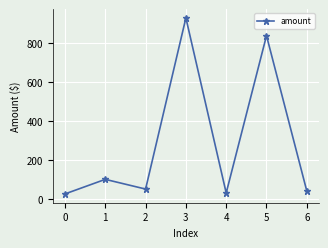

At which category does the data reach its first local valley?

2